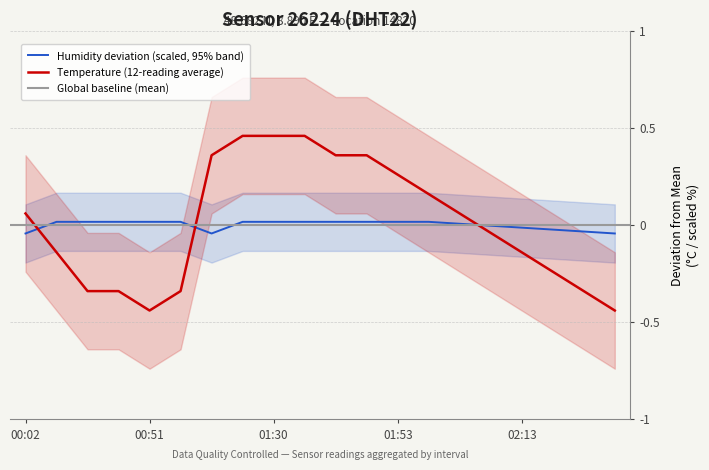

What is the sum of all temperature values?

0.2